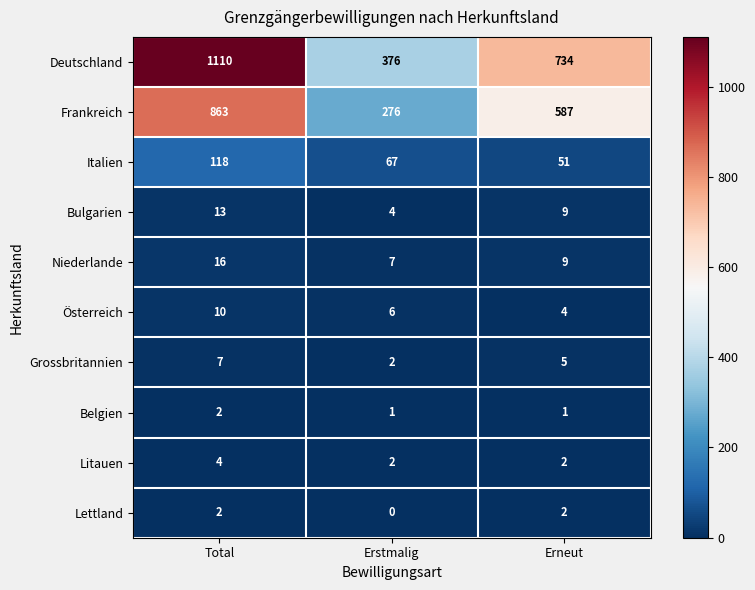

What is the total value across all series at Total?

2145